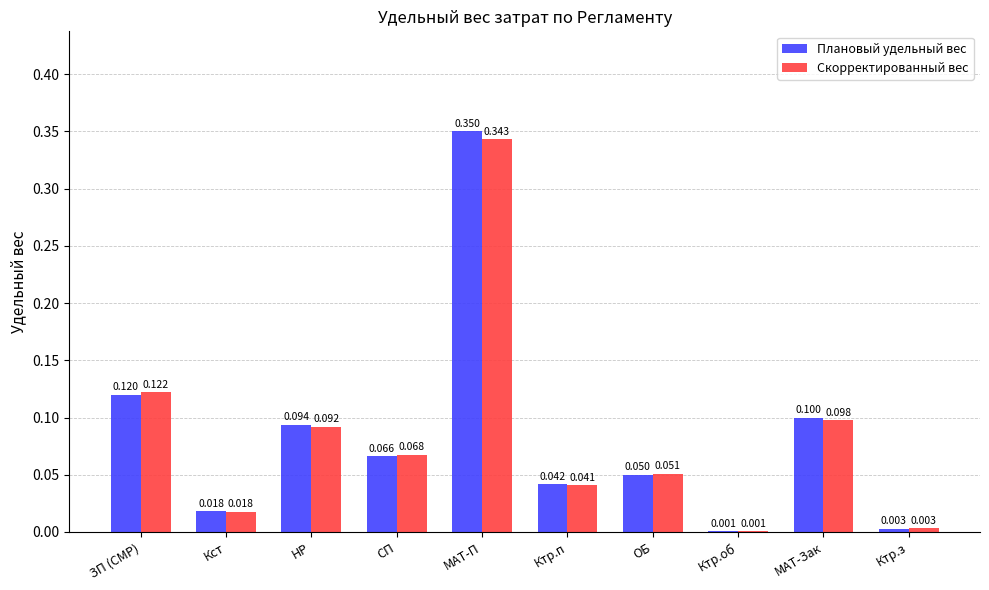

The Скорректированный вес series shows 0.1 at СП. True or false?

True